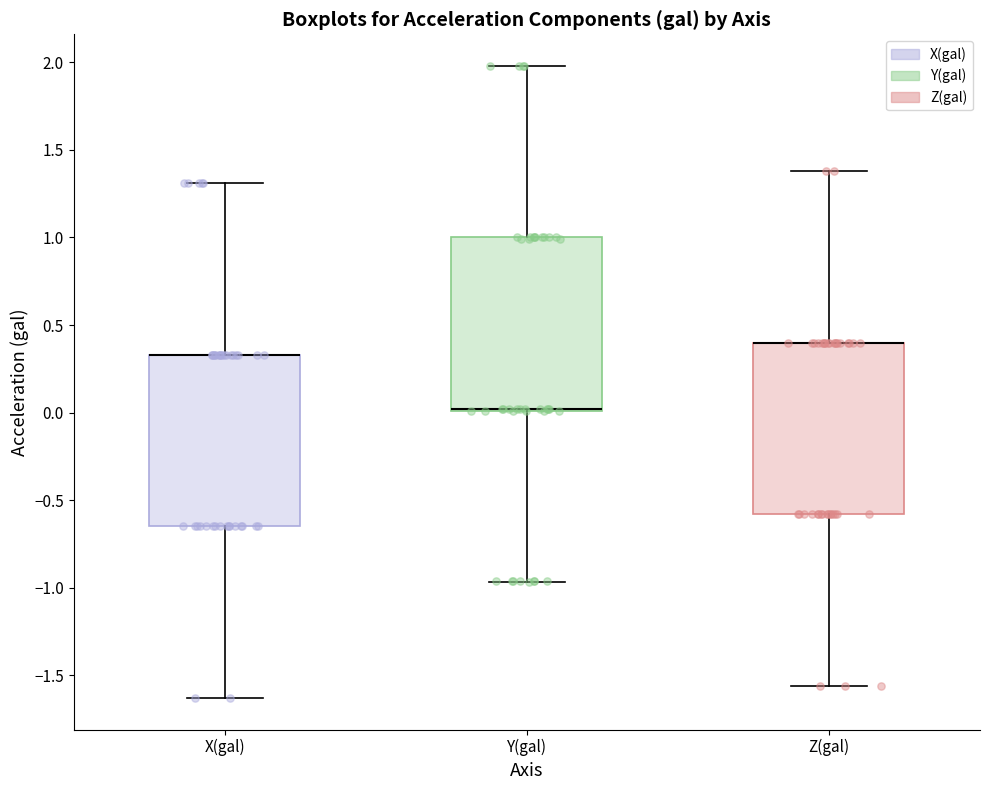

Reading left to right, transcribe this box plot: for each box, give where its median line is, the range the box spans, and where its two whiskers end, as read against the y-axis. The values are not printed on the chart, so give them approximately, as read against the axis.

X(gal): median 0.35 (drawn on the box's upper edge), box -0.65 to 0.35, whiskers -1.65 to 1.30
Y(gal): median 0.00 (drawn on the box's lower edge), box 0.00 to 1.00, whiskers -0.95 to 2.00
Z(gal): median 0.40 (drawn on the box's upper edge), box -0.60 to 0.40, whiskers -1.55 to 1.40